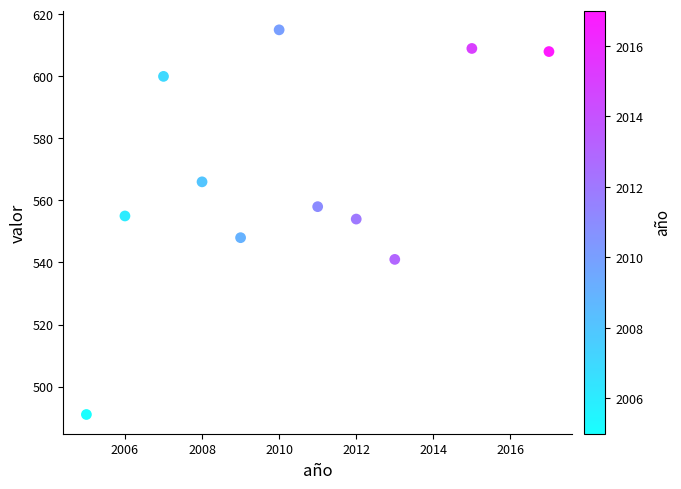

What is the average Y value?

568